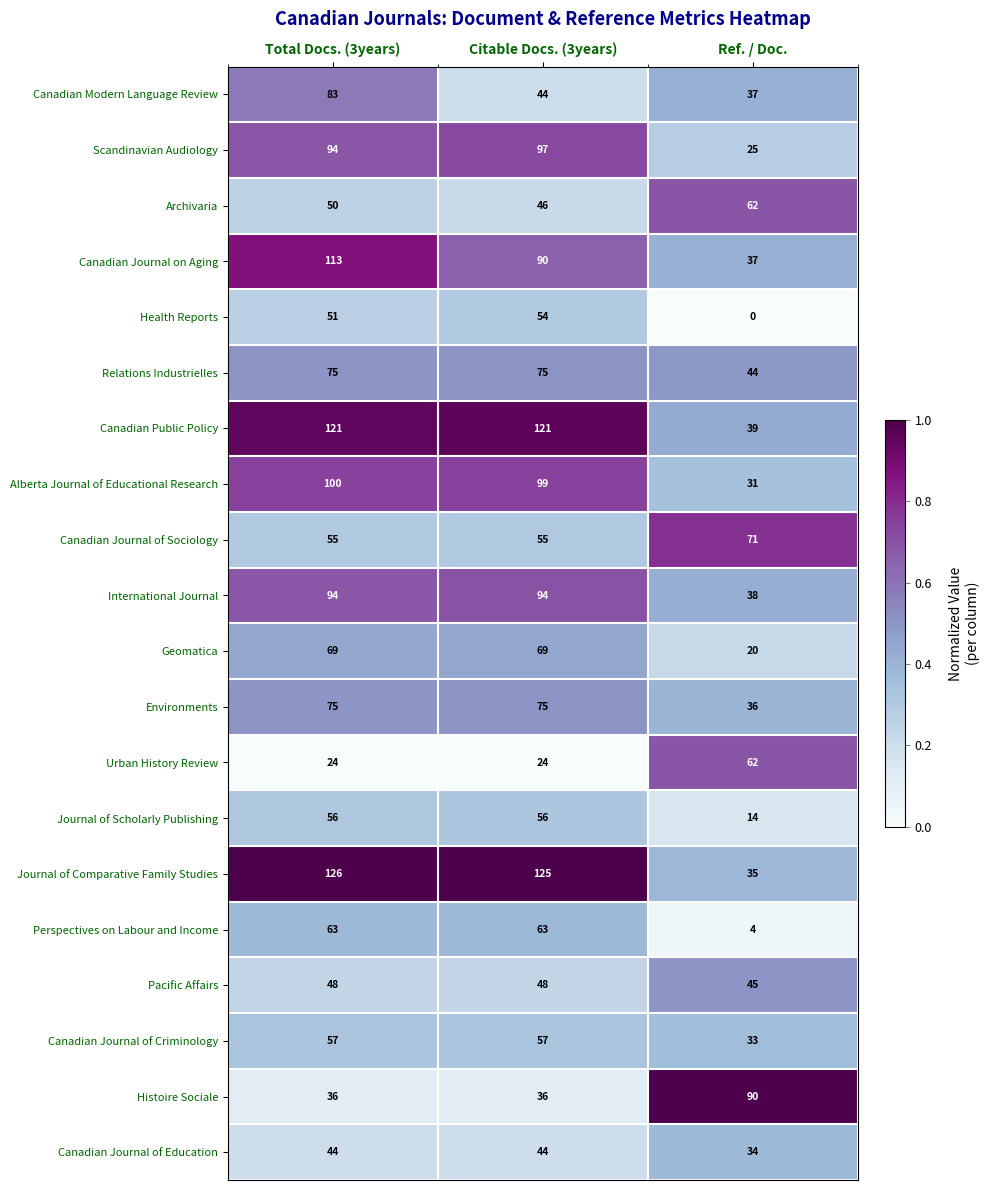

What is the minimum value for Perspectives on Labour and Income?

4